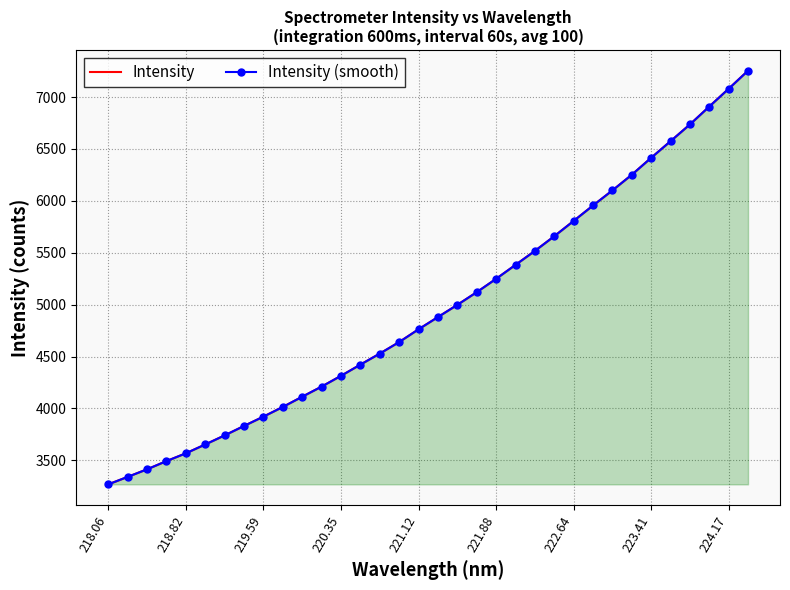

How many data points in Intensity are above 4881?

17